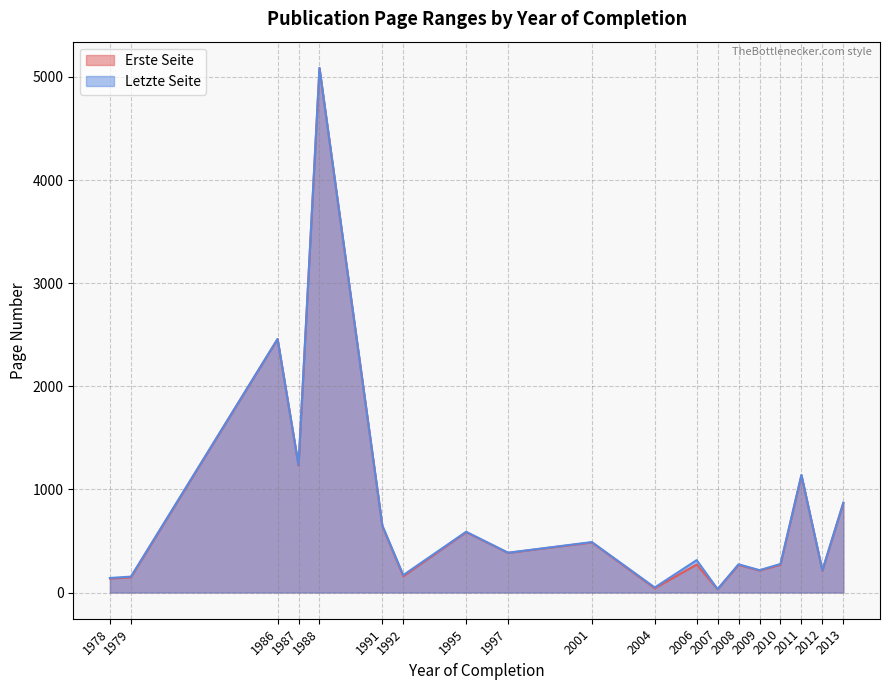

Rank the series at 2013 from lowest to highest value.

Erste Seite, Letzte Seite